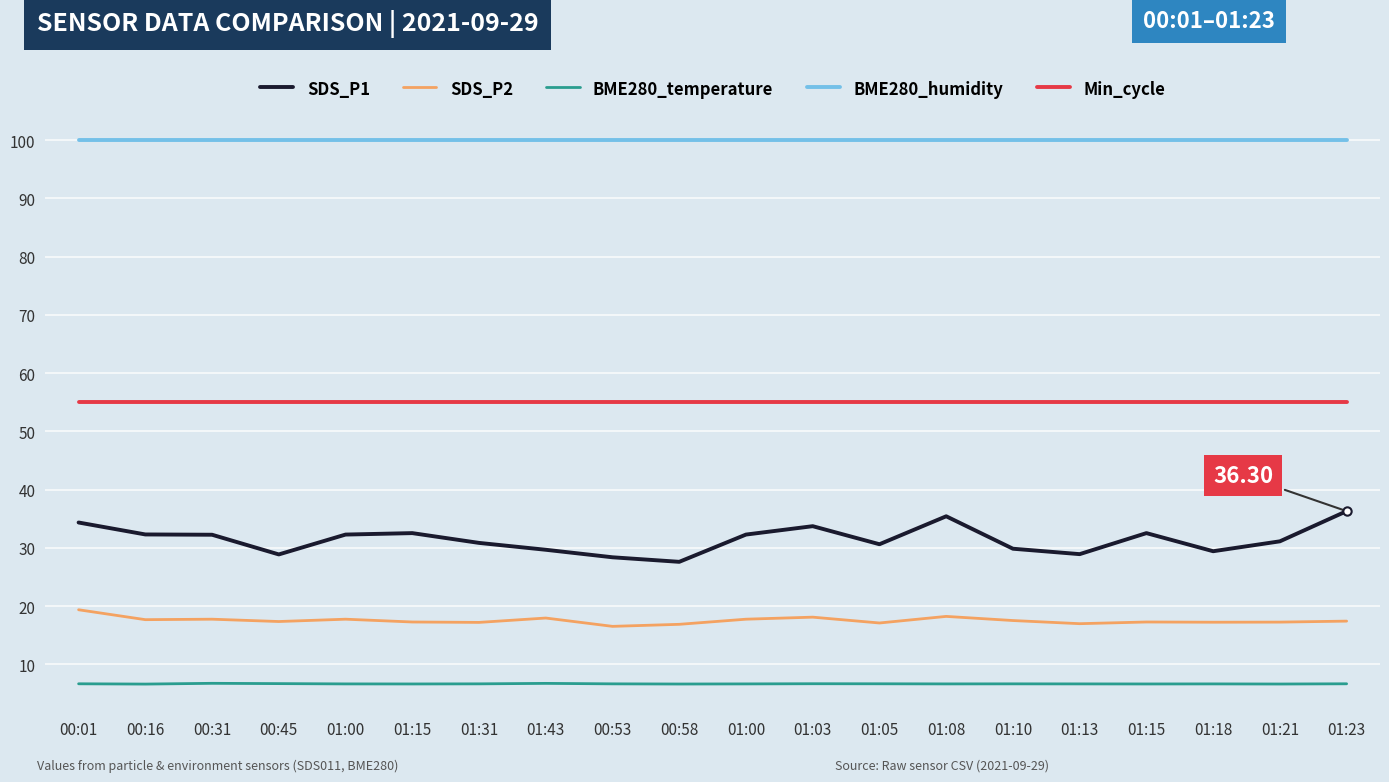

Does the chart have visible grid lines?

Yes